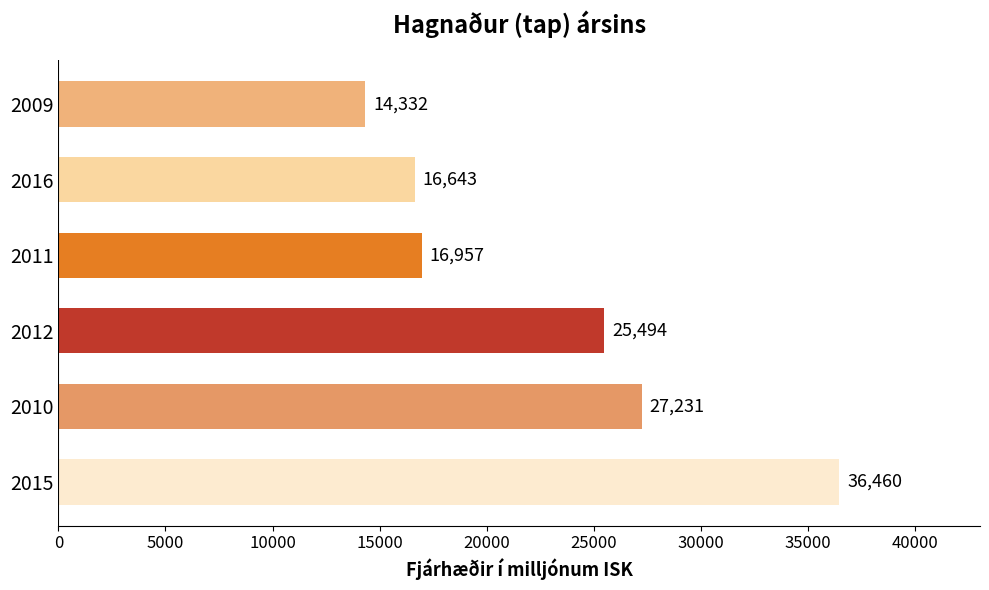

List the labels in order of value, largest first.

2015, 2010, 2012, 2011, 2016, 2009